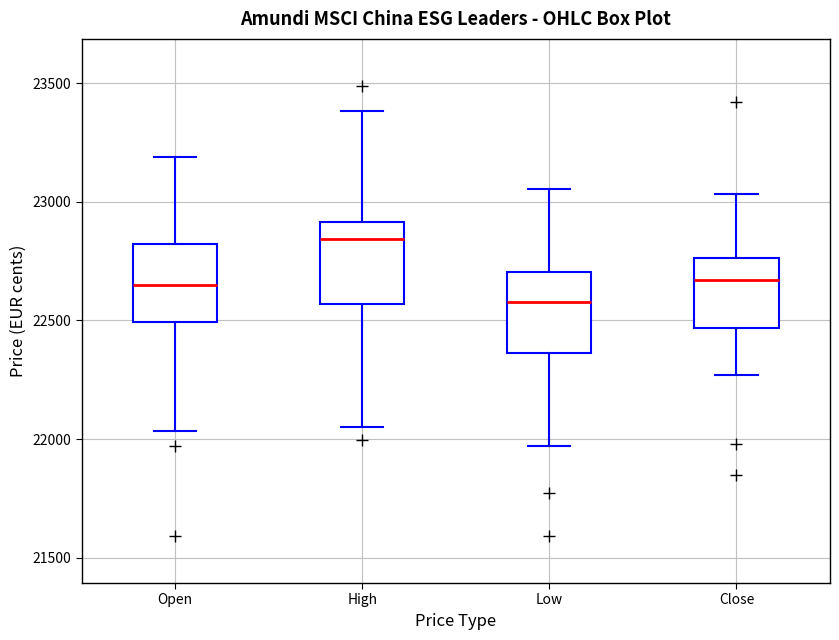

Which box has the lowest median line?

Low